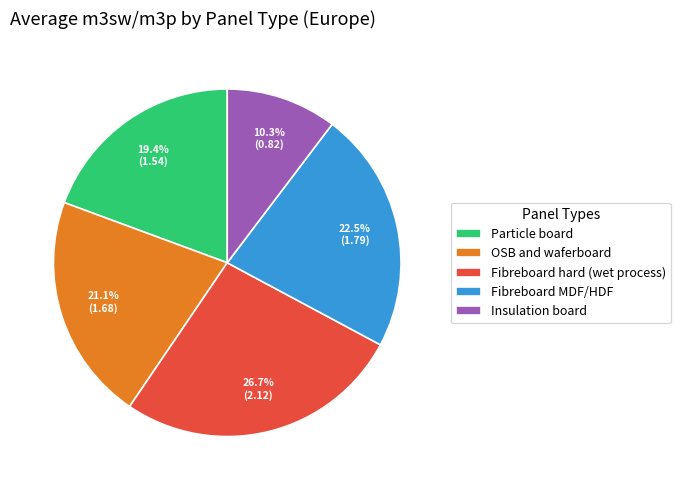

To the nearest percent, what is the average slice percentage?

20%